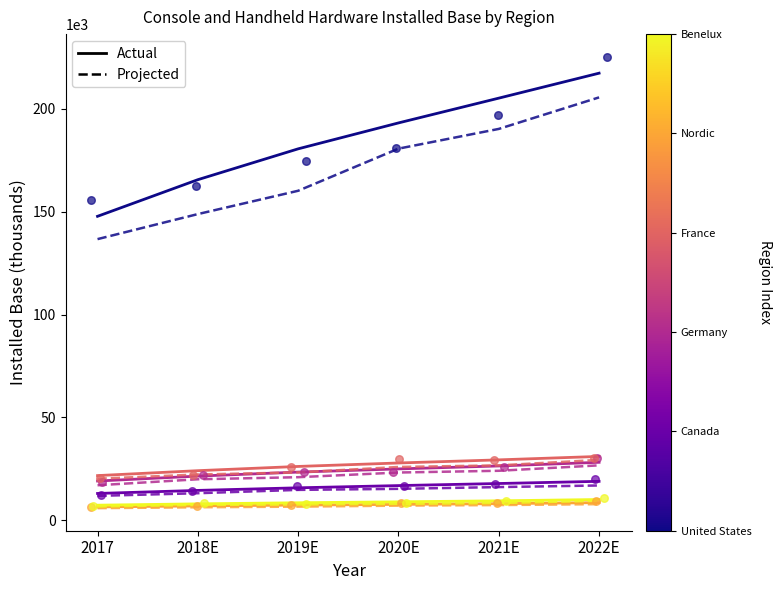

Which series has the largest total across all categories?

United States